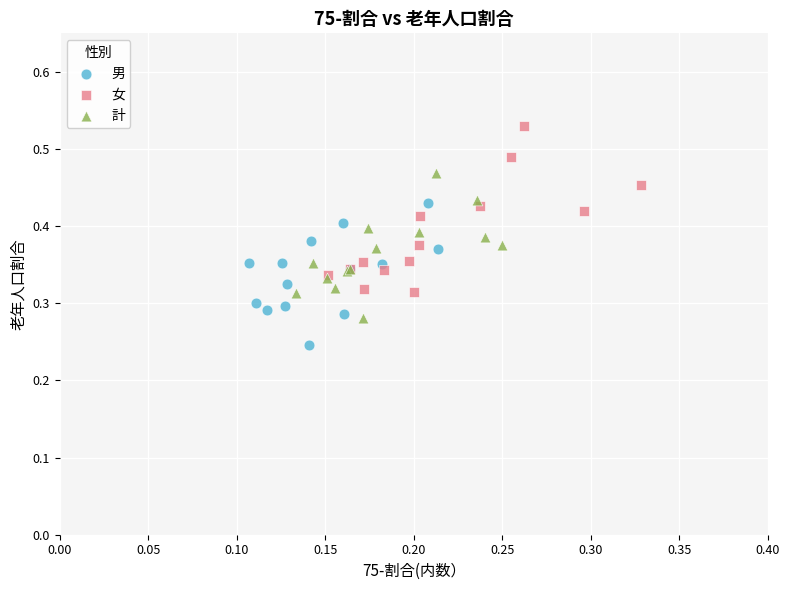

Which series contains the highest Y value?

女